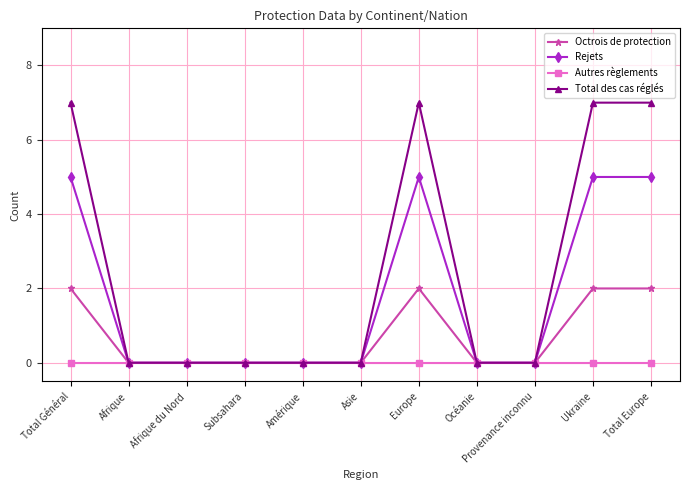

How many lines are shown in the chart?

4